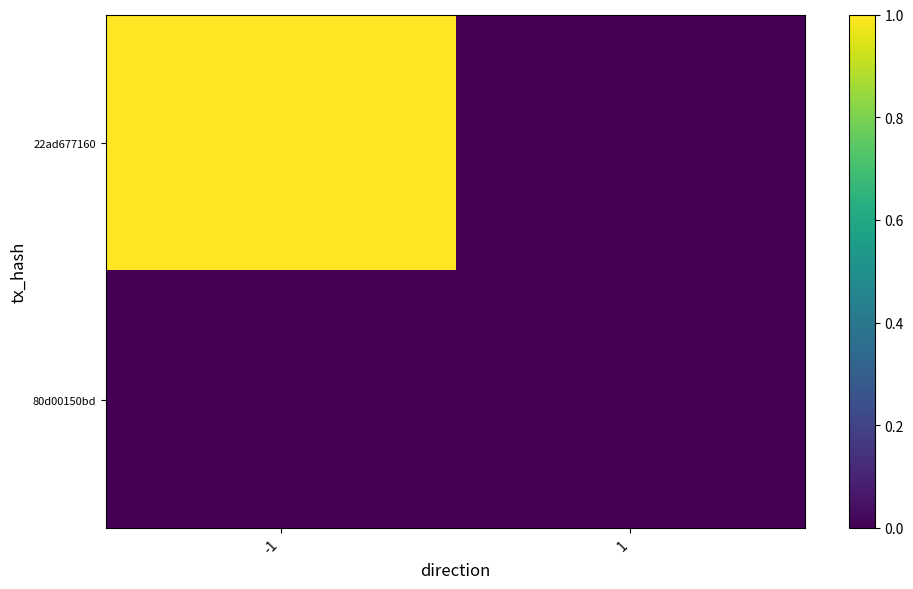

Reading left to right, what are all the values shown in this chart?

22ad677160: -1=1	1=0
80d00150bd: -1=0	1=0